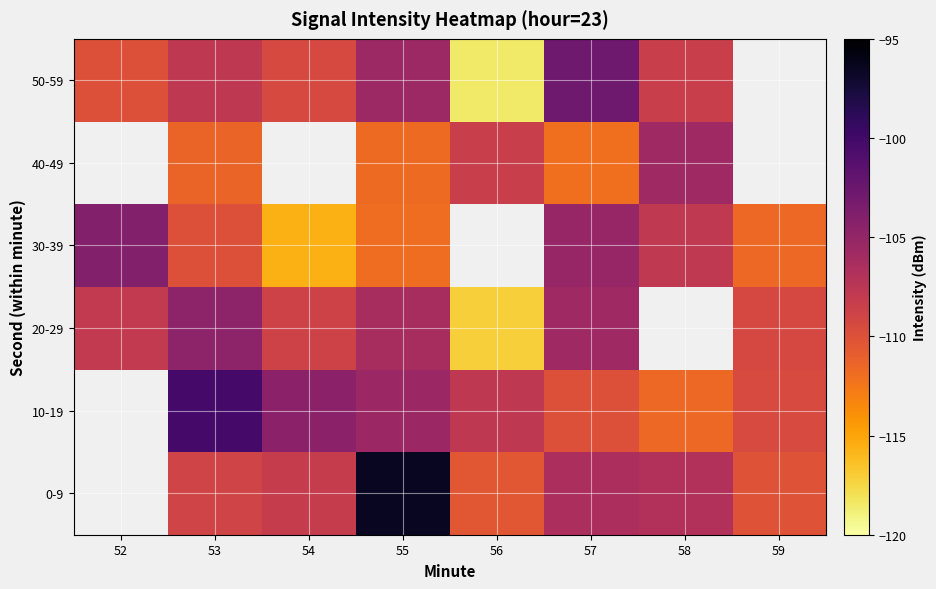

How many series are shown in this chart?

6